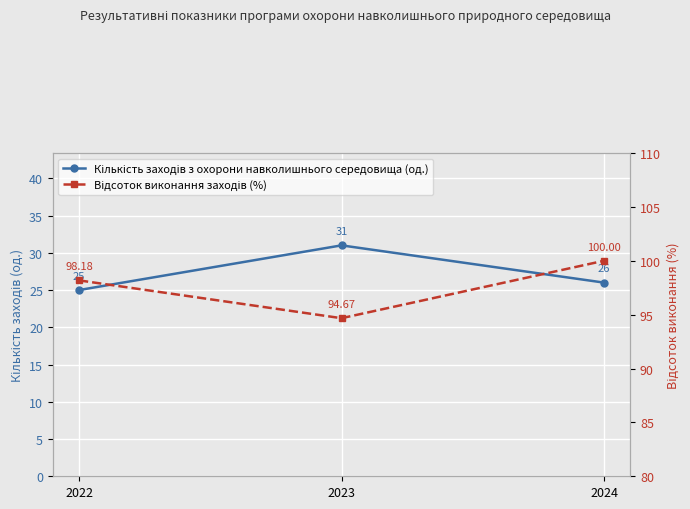

At 2022, list the series in order from smallest to largest.

Кількість заходів з охорони навколишнього середовища (од.), Відсоток виконання заходів (%)